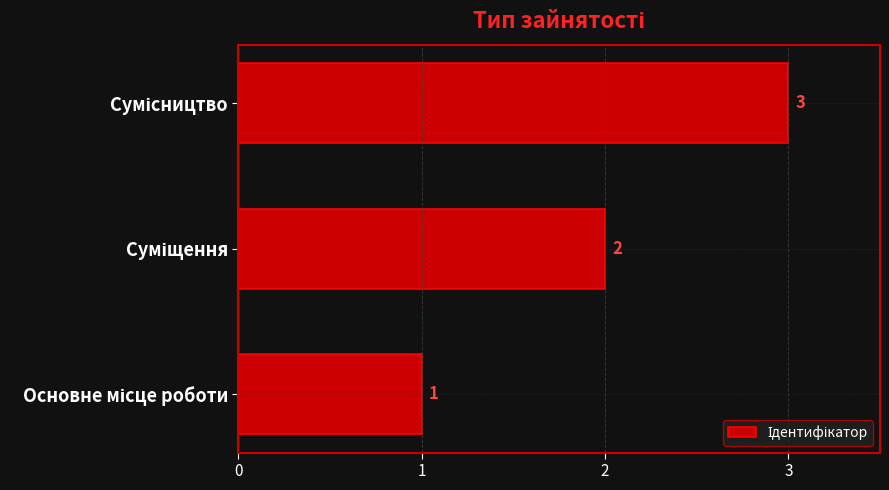

How many values are between 1 and 3?

3